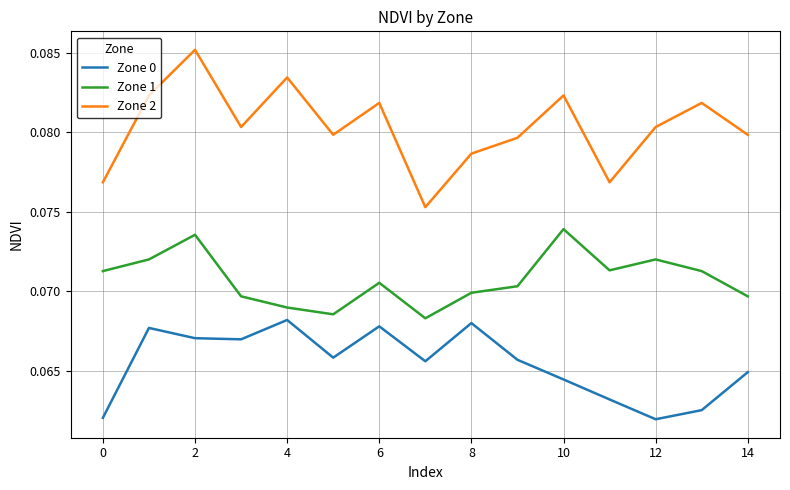

Which series has the largest range (max minus min)?

Zone 2